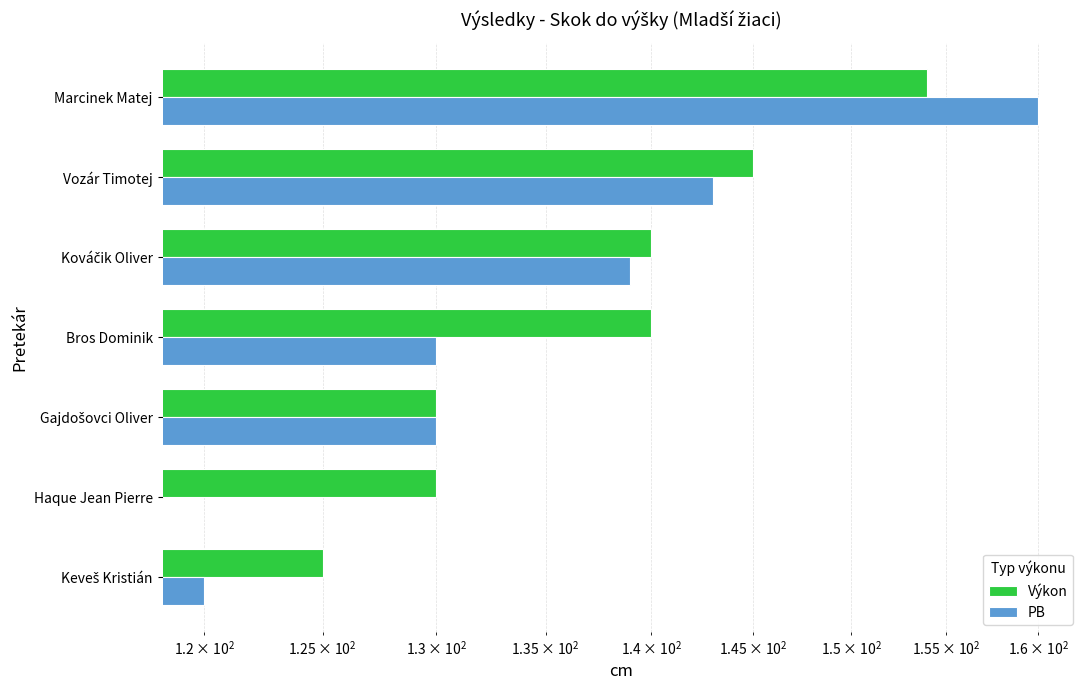

What are all the series names shown in the legend?

Výkon, PB